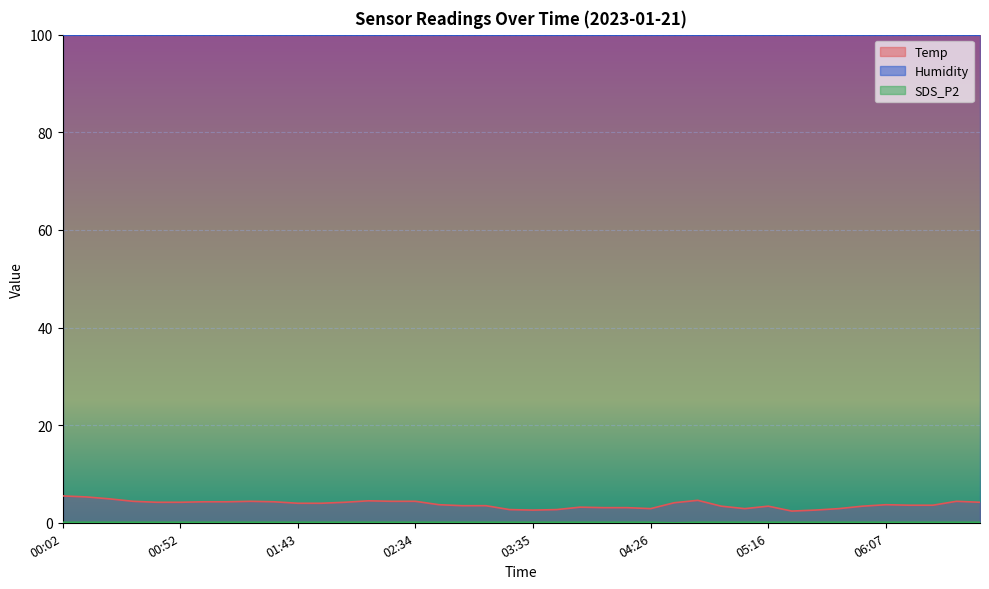

Does the chart display data point markers on the line(s)?

No